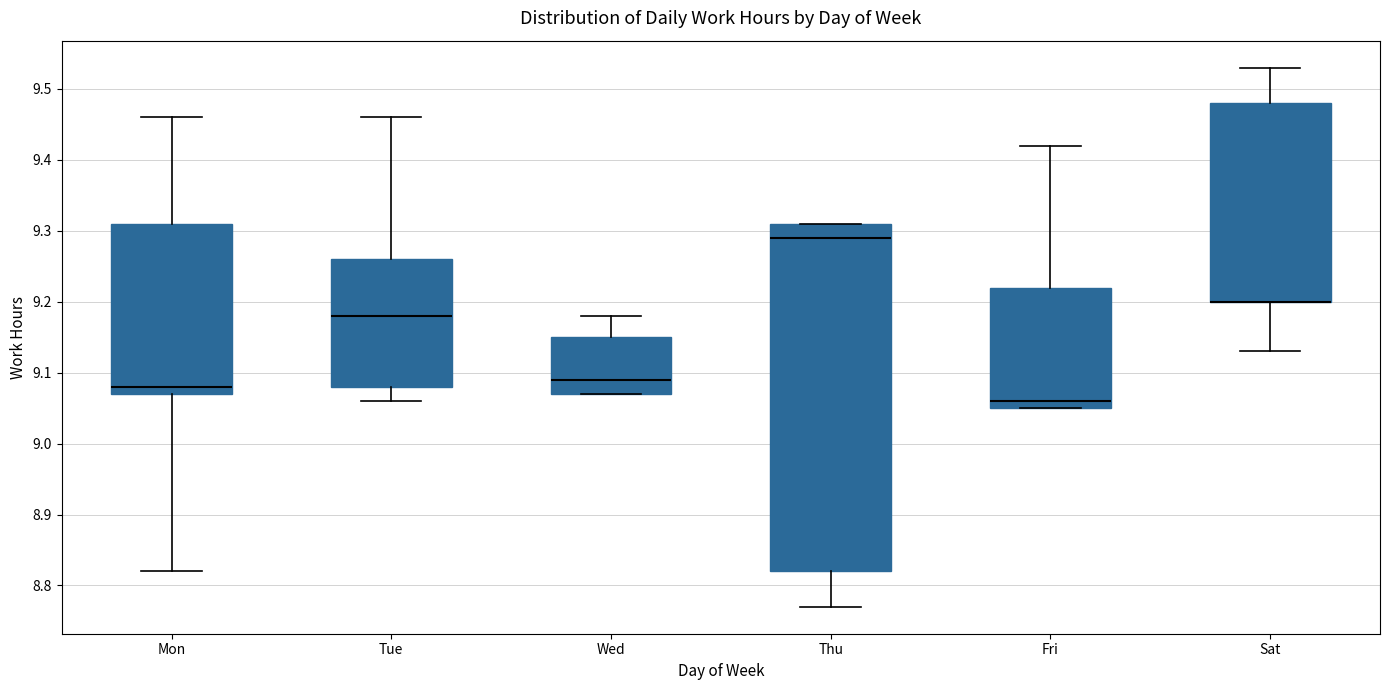

Where does the lower whisker of the box for Tue end on the y-axis? The values are not printed on the chart, so give them approximately, as read against the axis.

9.06